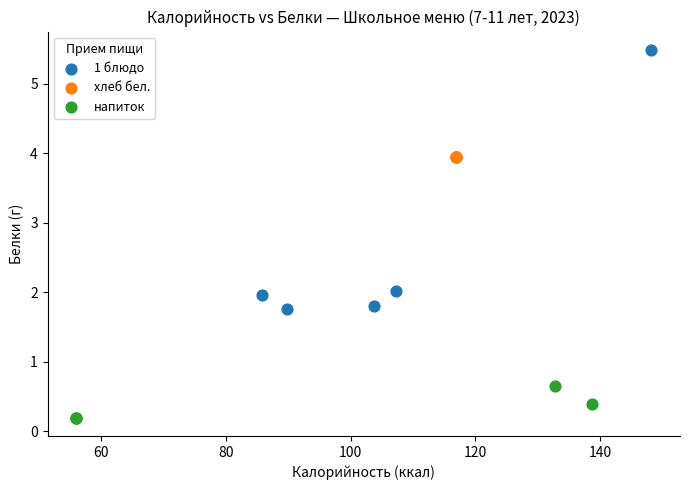

Which series contains the highest Y value?

1 блюдо